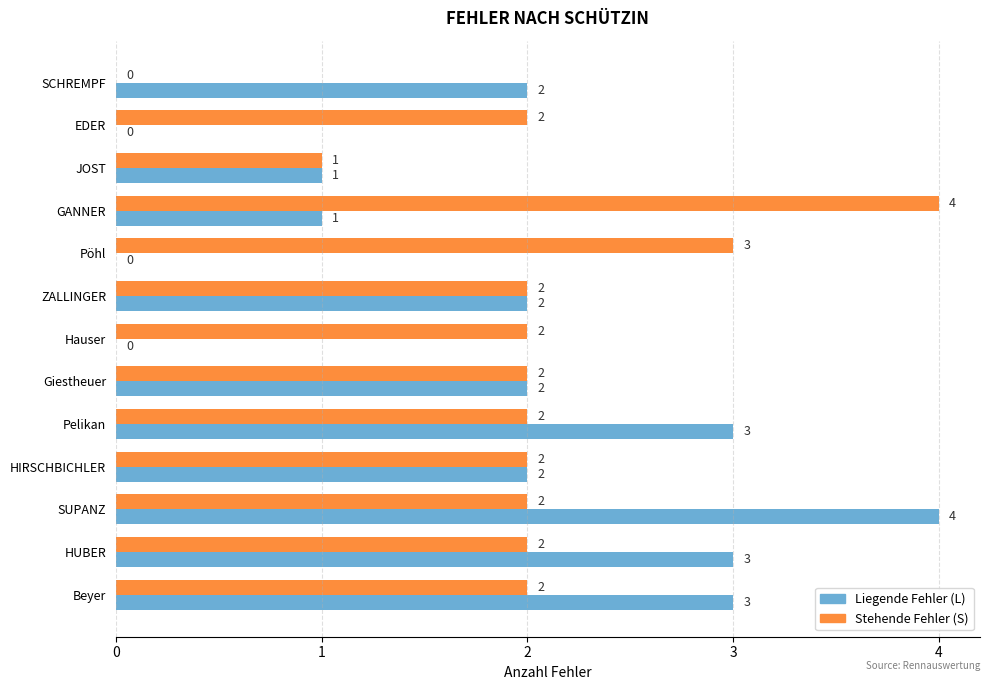

What is the sum of the Stehende Fehler (S) values at HUBER and Pelikan?

4